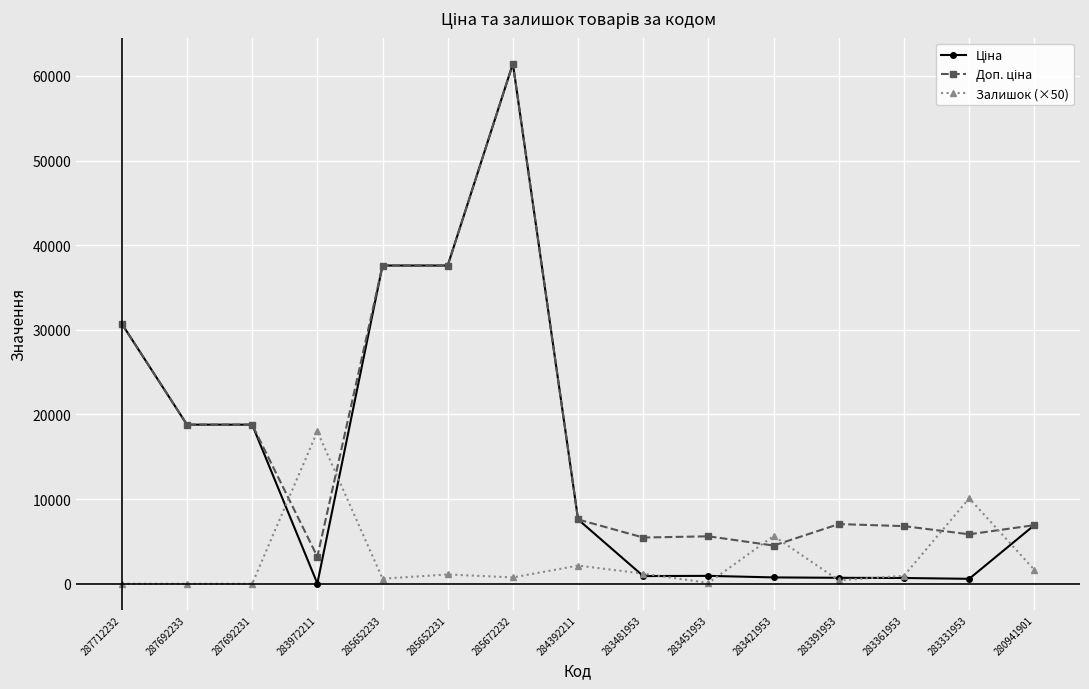

True or false: Залишок (×50) has a value of 0.0 at 287712232.

True